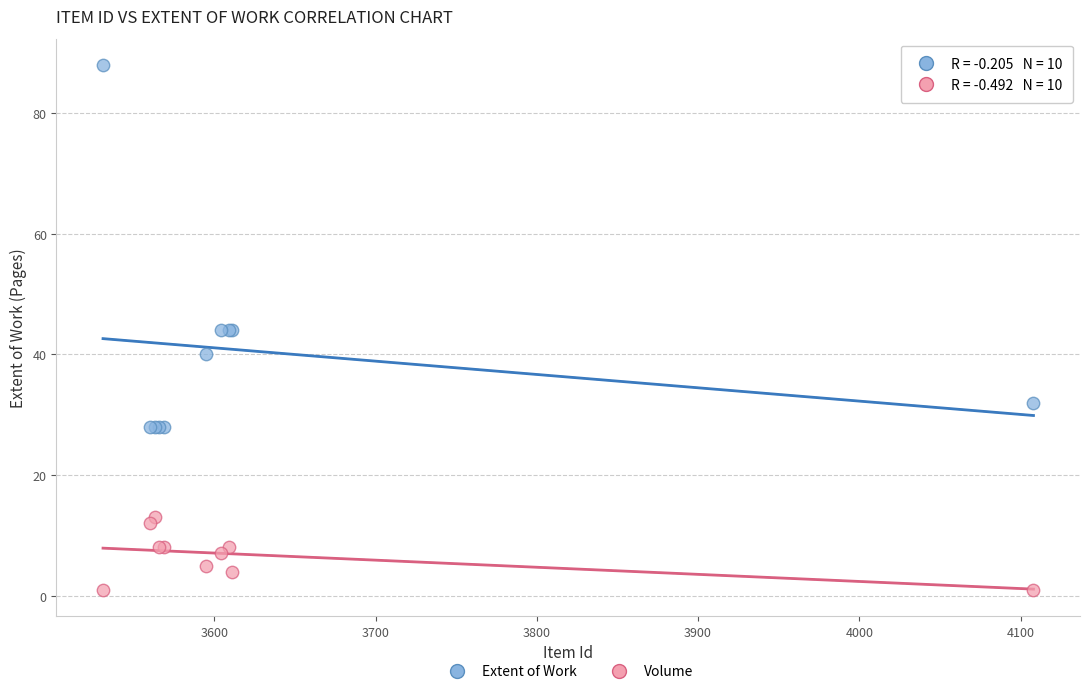

Which series reaches the maximum Y coordinate?

Extent of Work